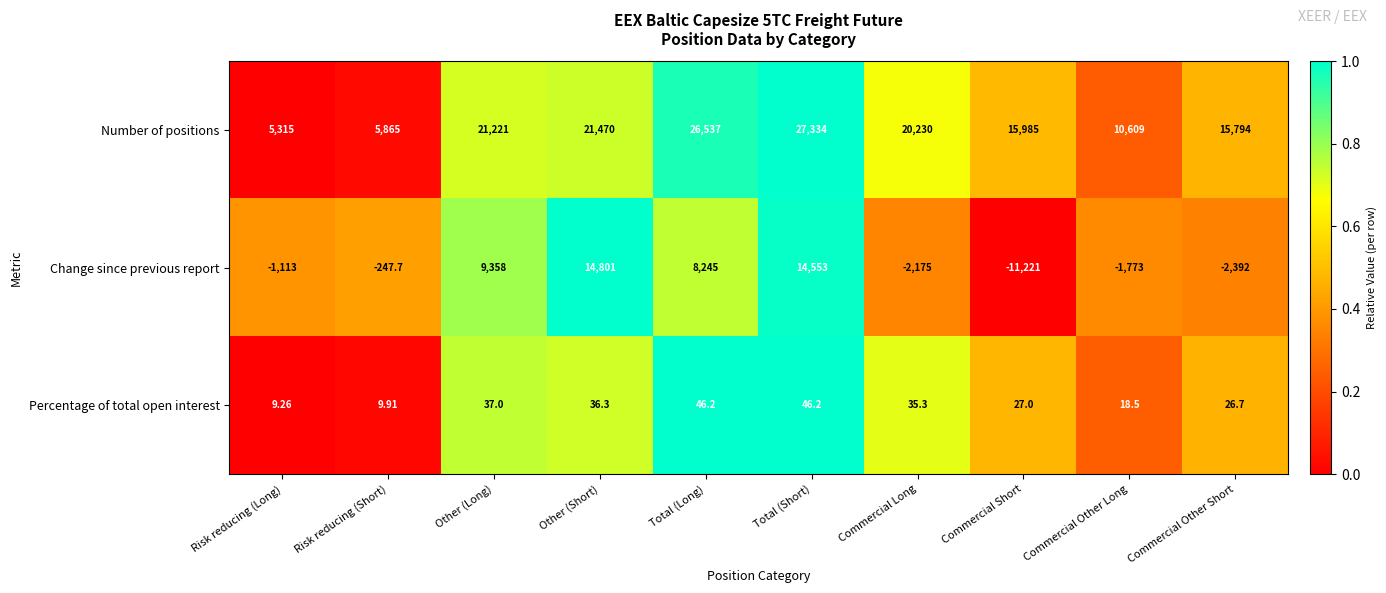

At which label is Percentage of total open interest closest to 27?

Commercial Short